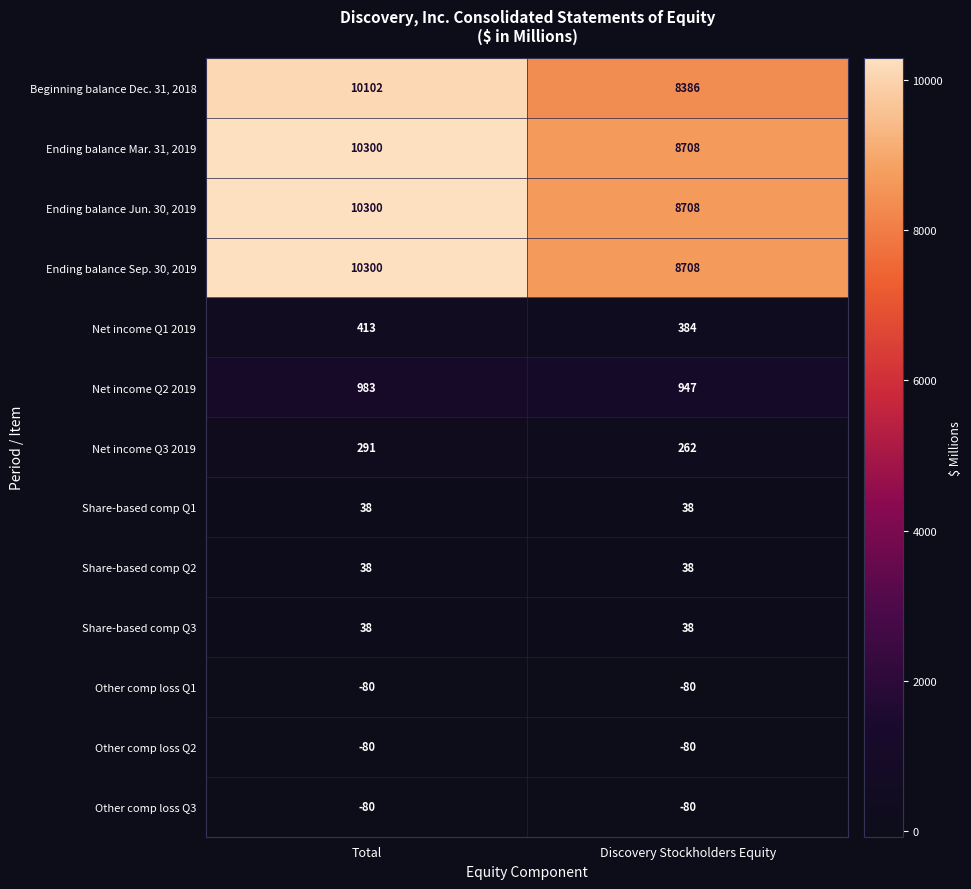

At how many categories does at least one series exceed 3778?

2